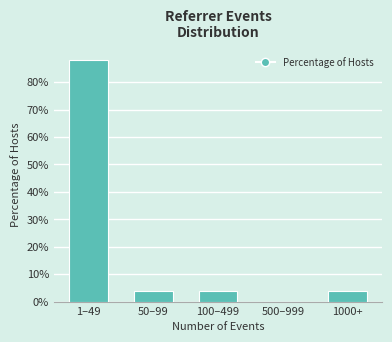

Reading left to right, transcribe all the data shown in this chart.

1–49=88	50–99=4	100–499=4	500–999=0	1000+=4